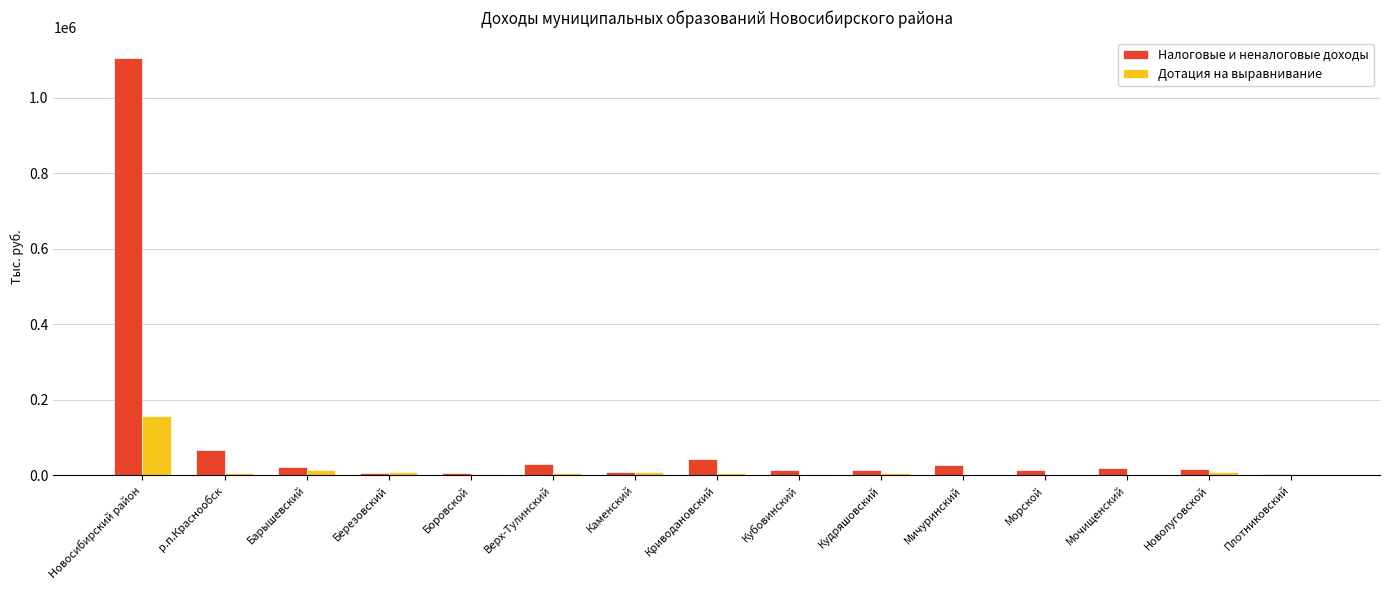

At which category is the sum across all series the highest?

Новосибирский район